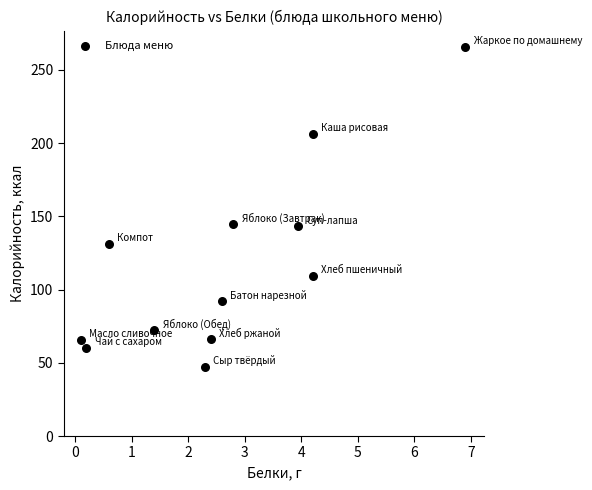

What is the range of Y values (max minus min)?

219.0